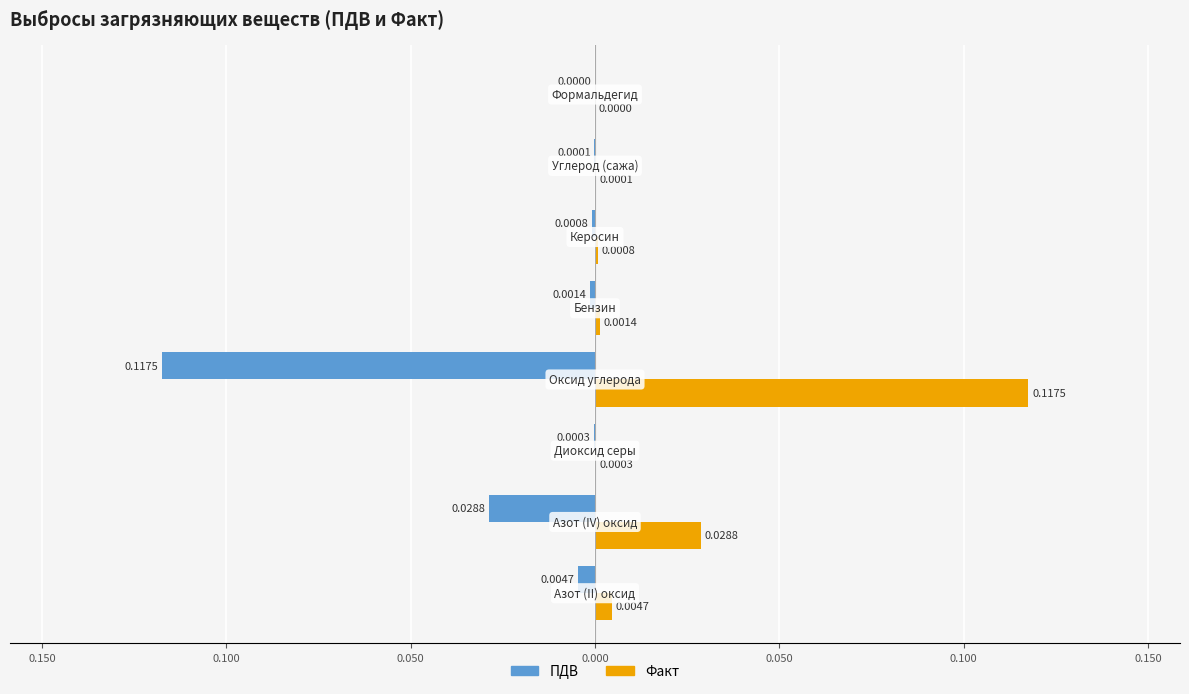

What are all the series names shown in the legend?

ПДВ, Факт